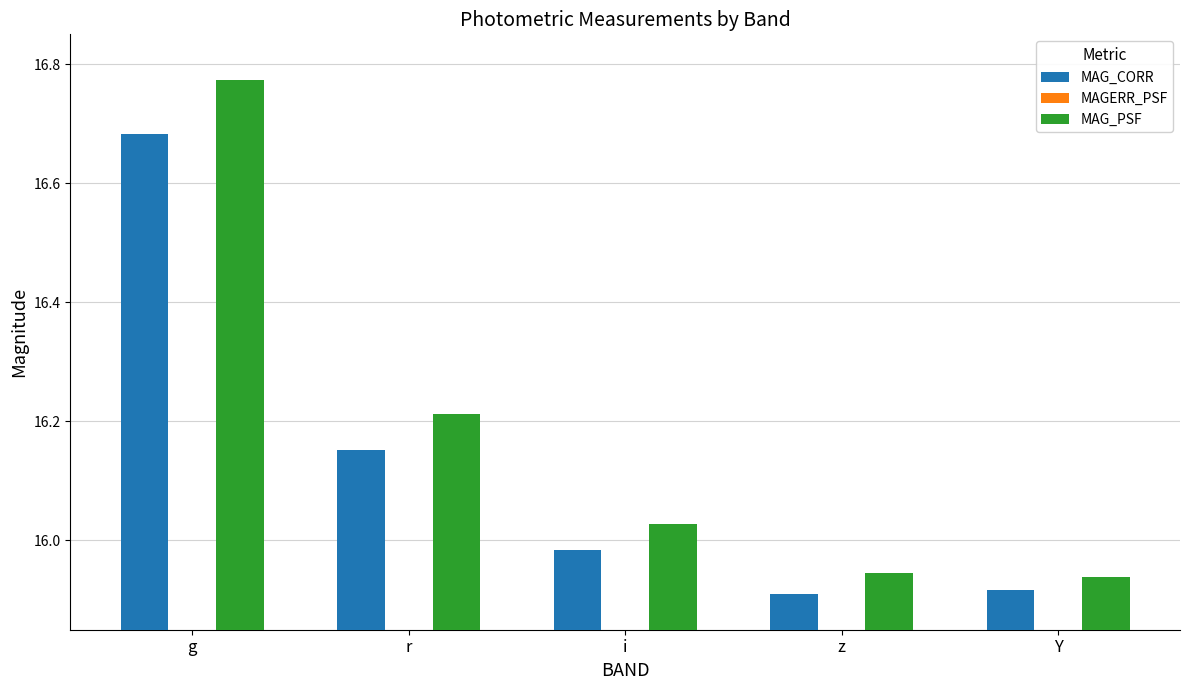

Which series has the largest range (max minus min)?

MAG_PSF